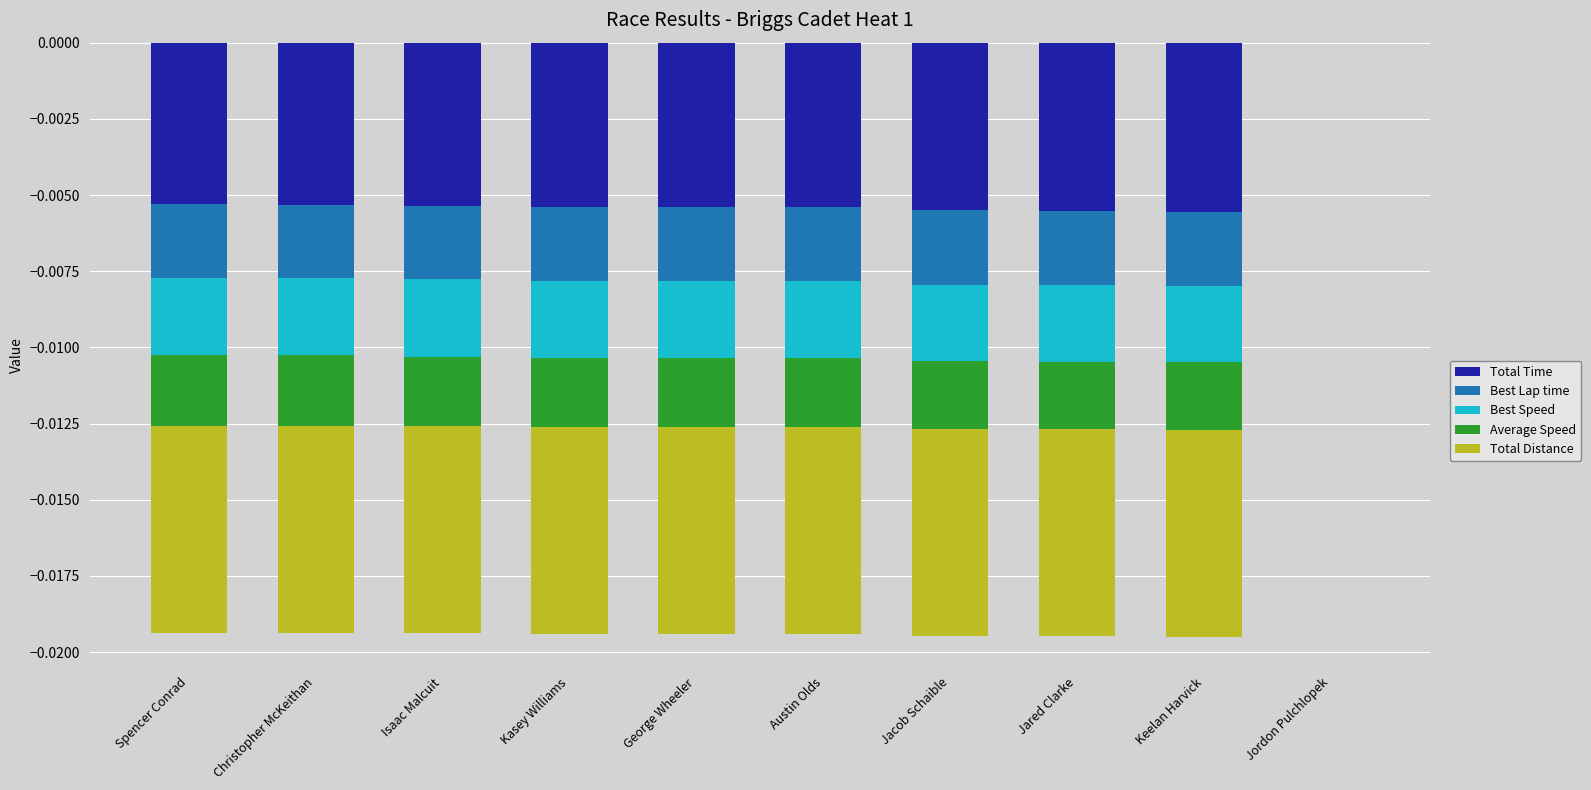

Between Jared Clarke and Keelan Harvick, which series saw the biggest shift?

Total Time